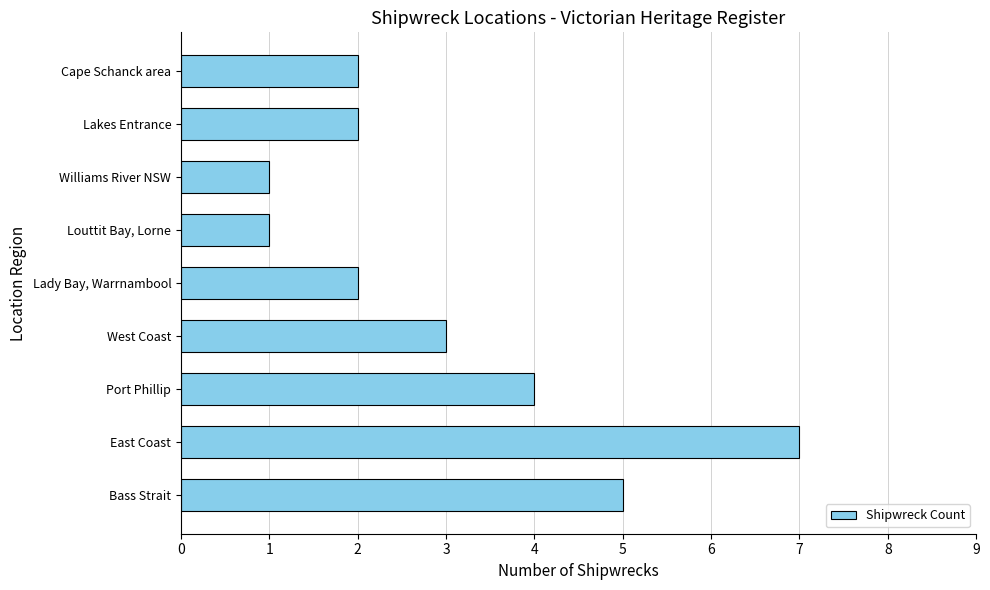

What is the maximum value shown in the chart?

7